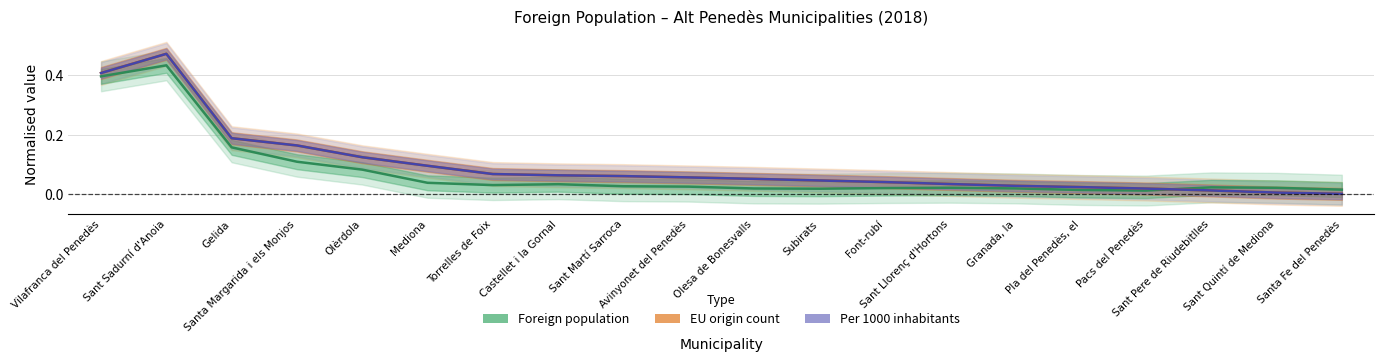

Is it true that Foreign population equals 0.4 at Sant Sadurní d'Anoia?

True